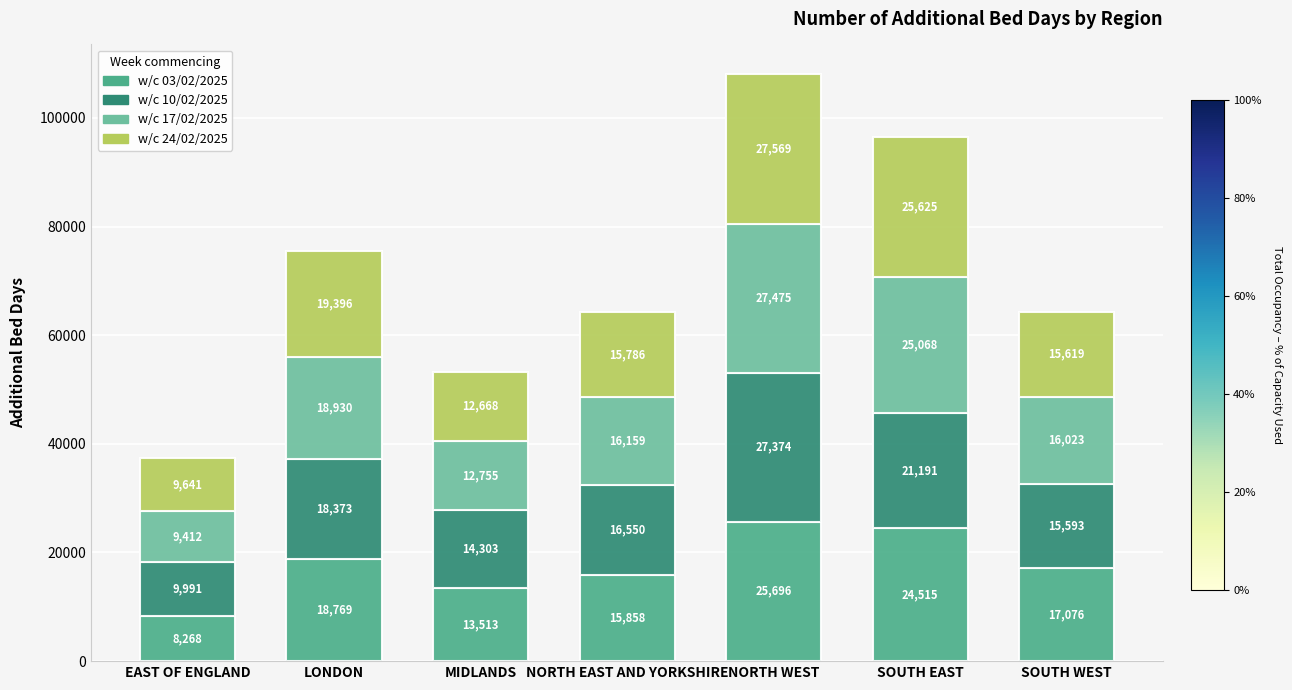

What is the highest value of the w/c 03/02/2025 series?

25696